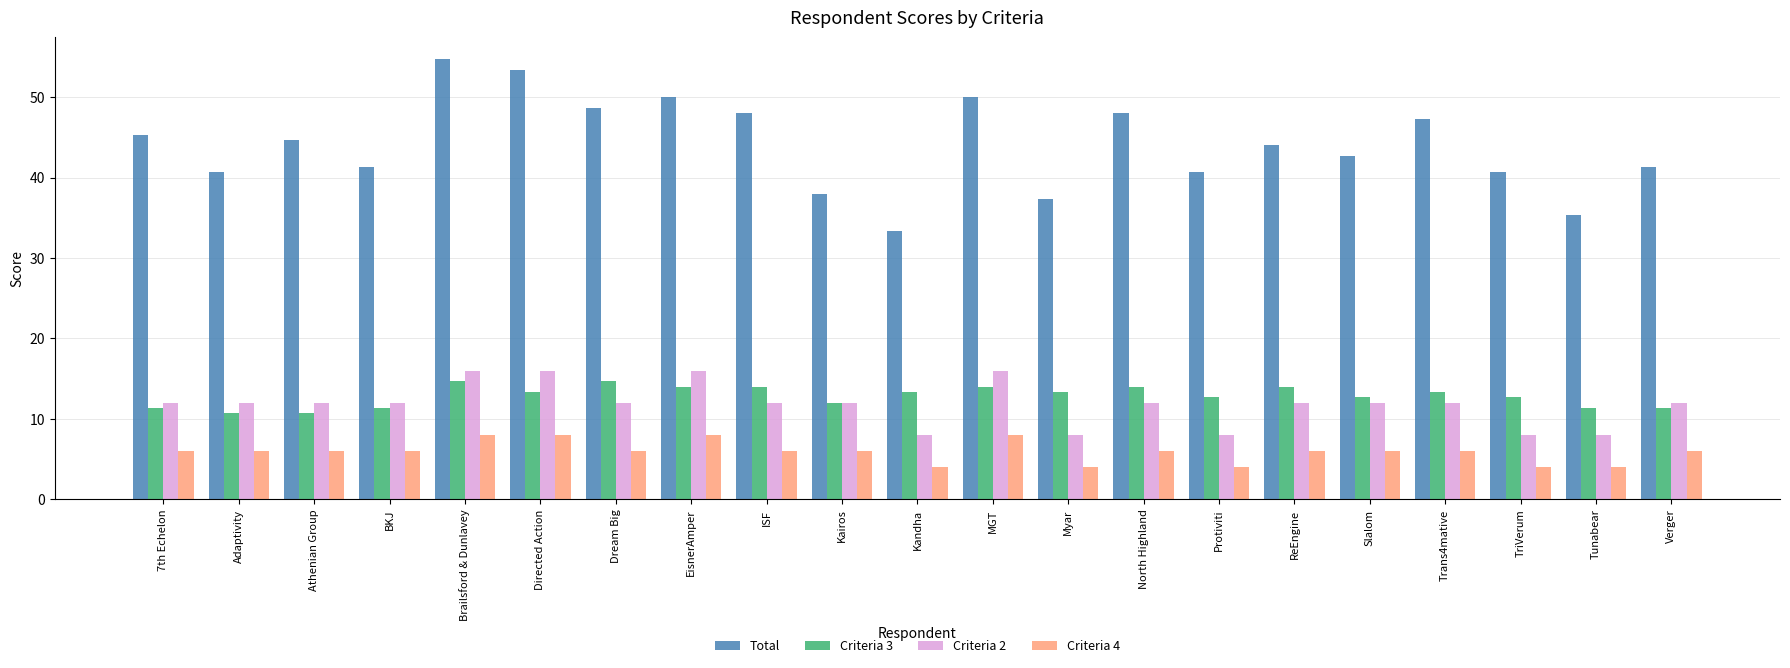

What is the minimum value shown in the chart?

4.0